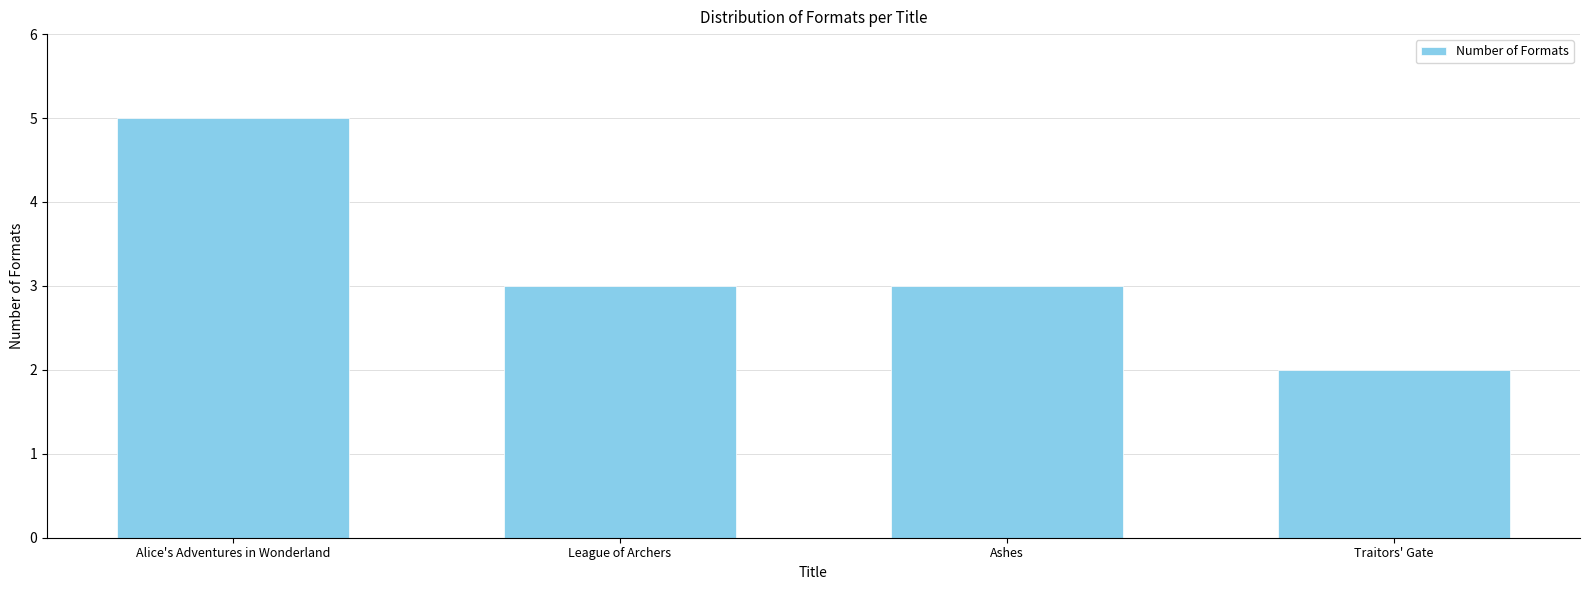

Read the value at League of Archers.

3